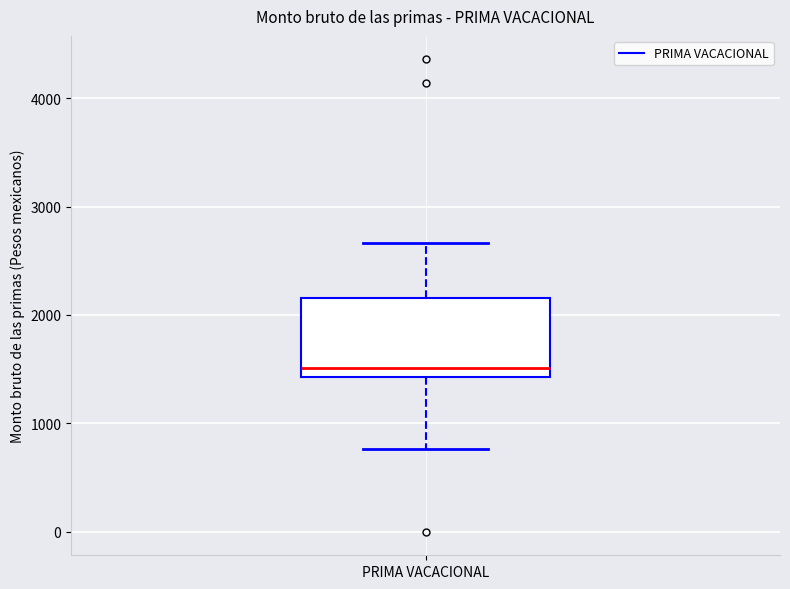

Where does the lower whisker of the box for PRIMA VACACIONAL end on the y-axis? The values are not printed on the chart, so give them approximately, as read against the axis.

800